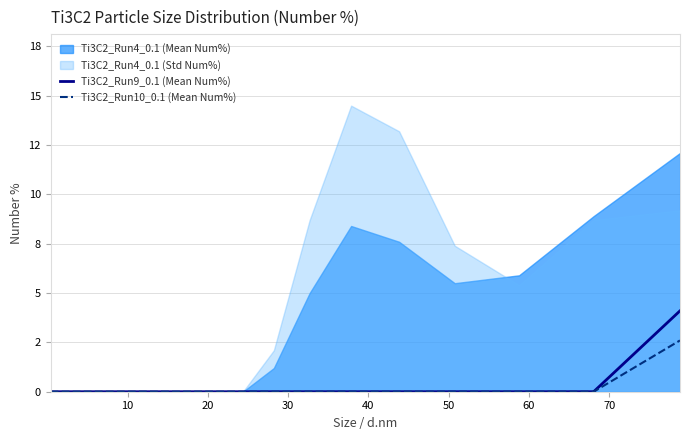

True or false: Ti3C2_Run9_0.1 (Mean Num%) and Ti3C2_Run10_0.1 (Mean Num%) cross at least once.

False